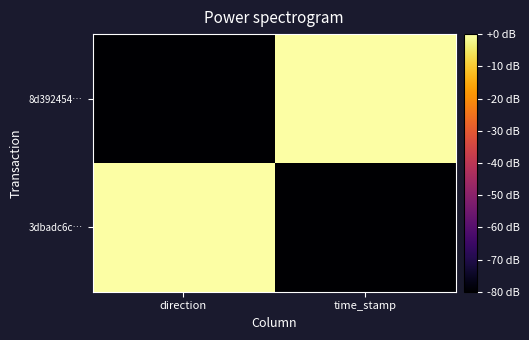

Between direction and time_stamp, which series saw the biggest shift?

8d392454…